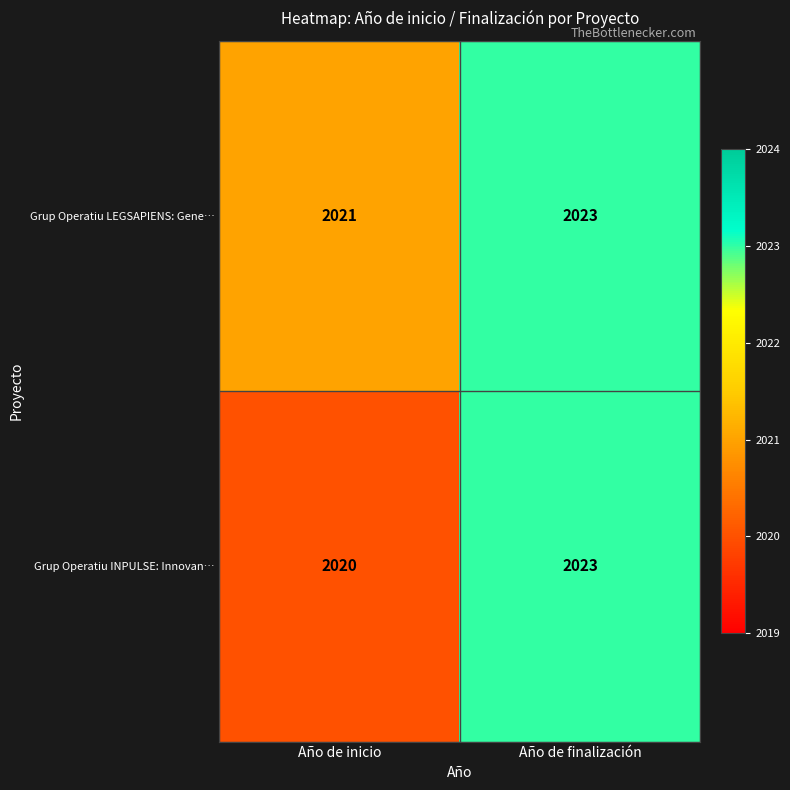

Which series has the largest range (max minus min)?

Grup Operatiu INPULSE: Innovan…